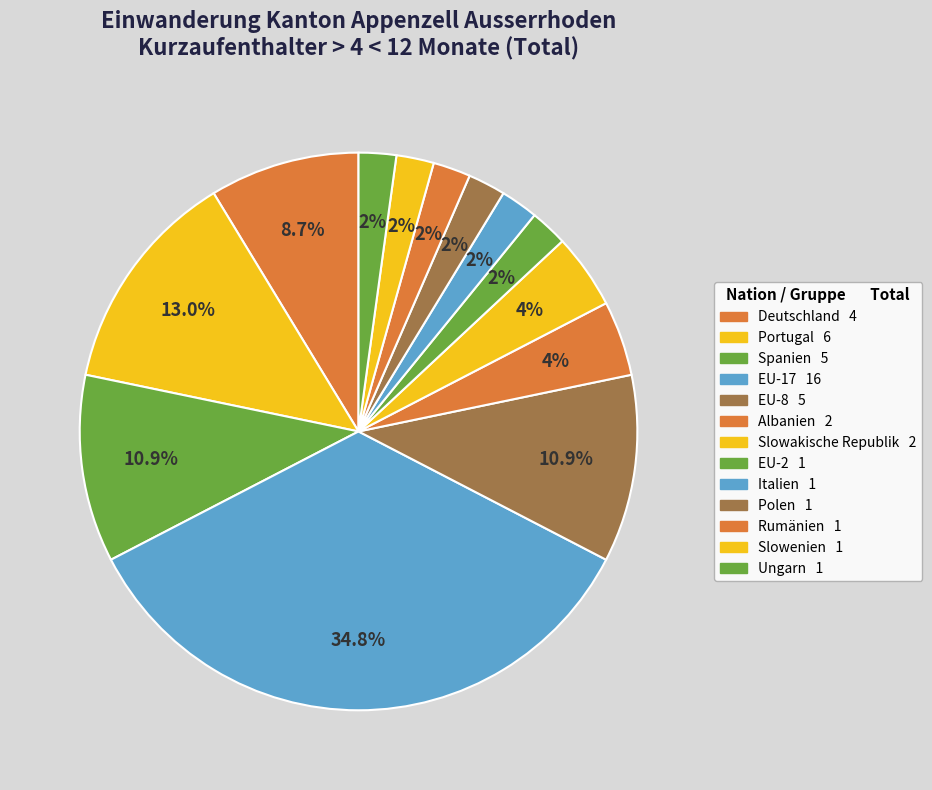

Which slice is the largest?

EU-17